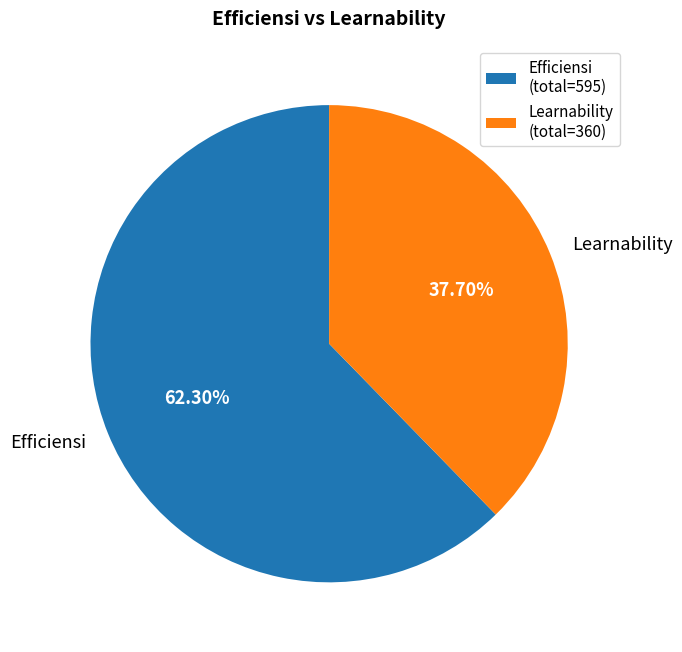

The Learnability slice represents 14% of the pie. True or false?

False